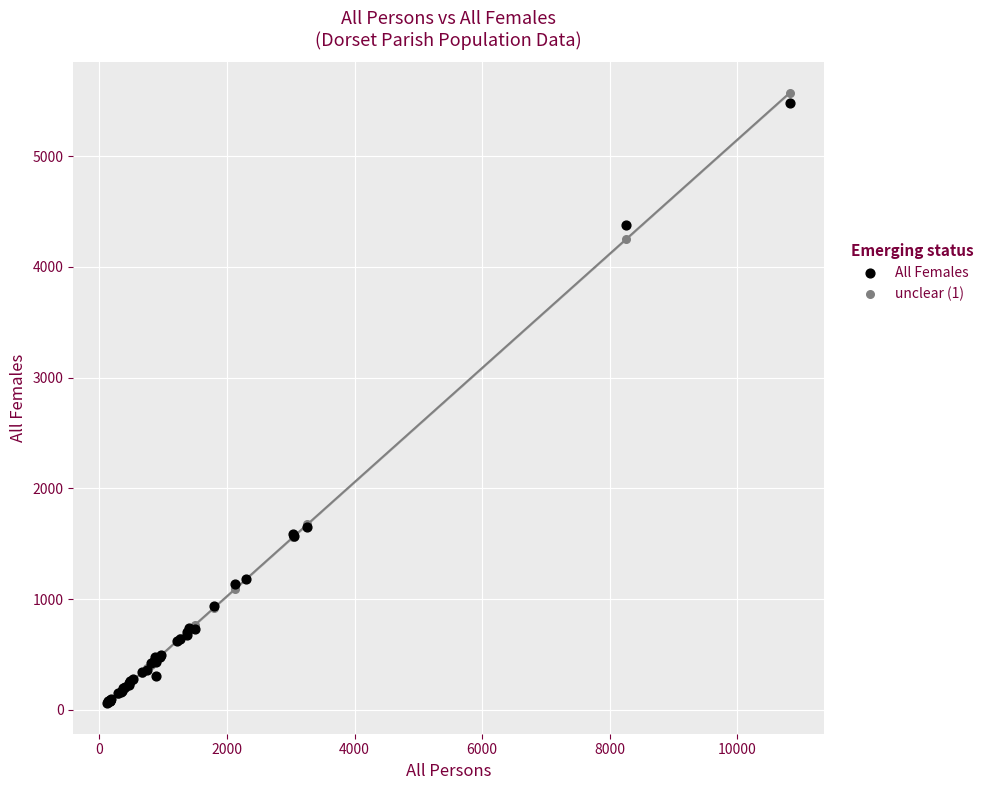

What are all the series names shown in the legend?

All Females, unclear (1)